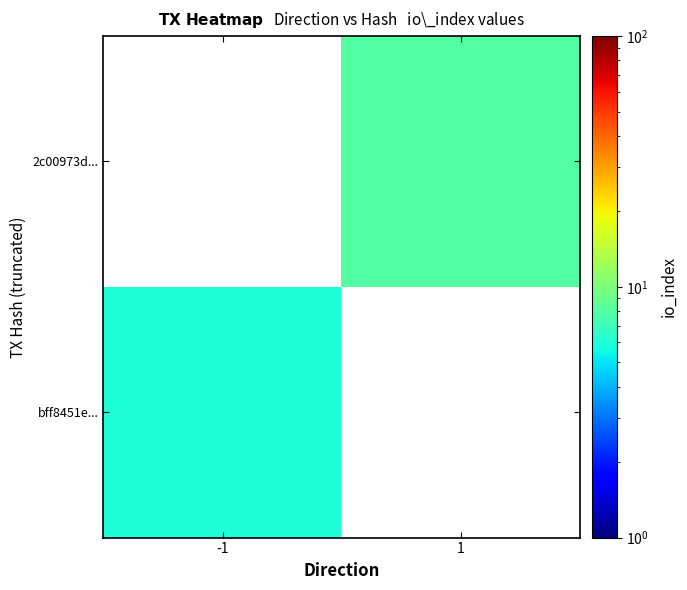

Rank the series by their maximum value, from highest to lowest.

bff8451e..., 2c00973d...